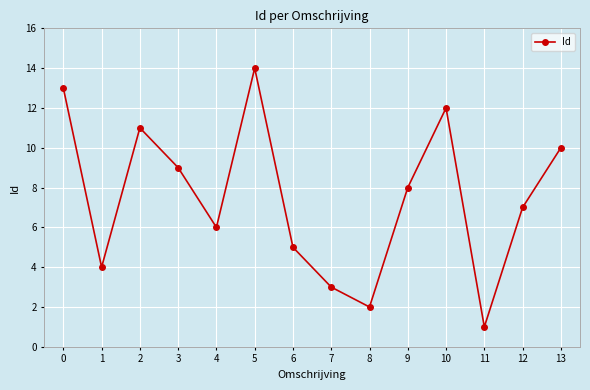

What is the minimum value shown in the chart?

1